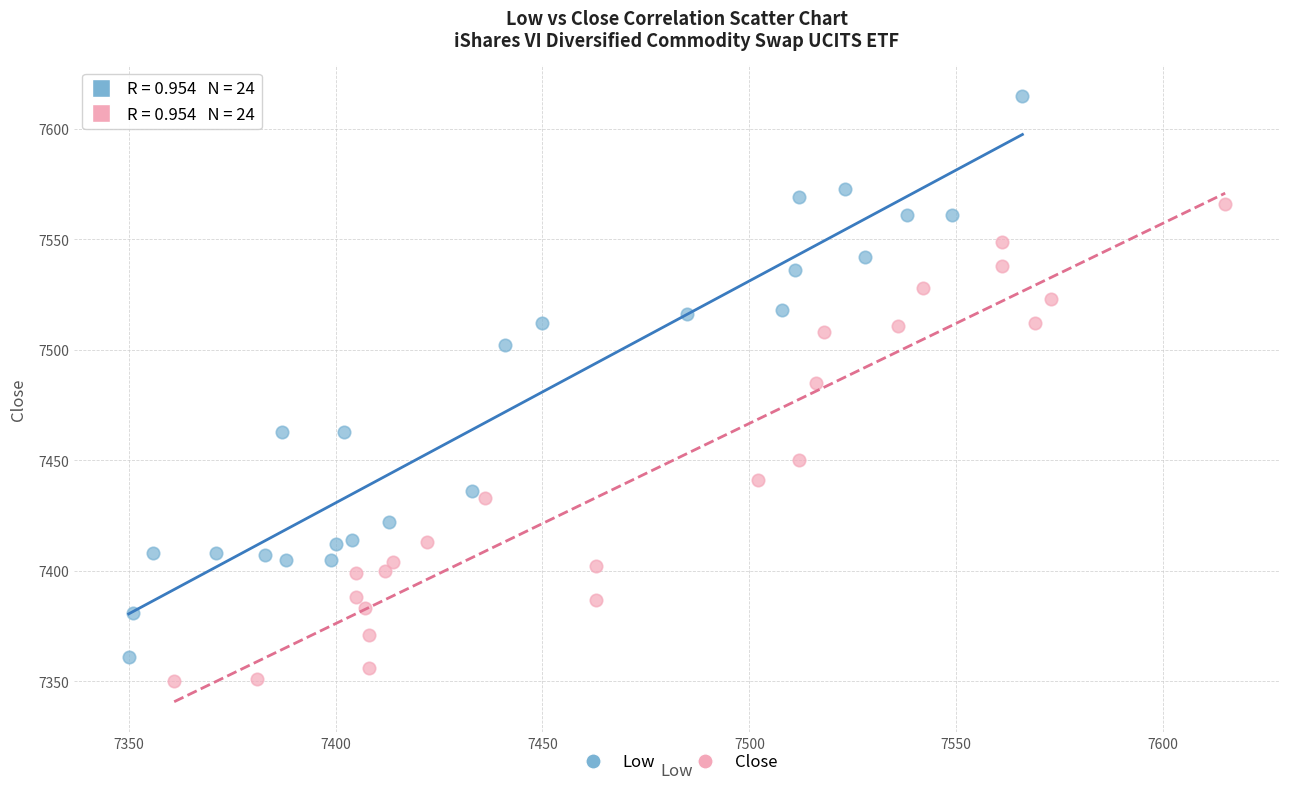

Which series contains the highest Y value?

Low